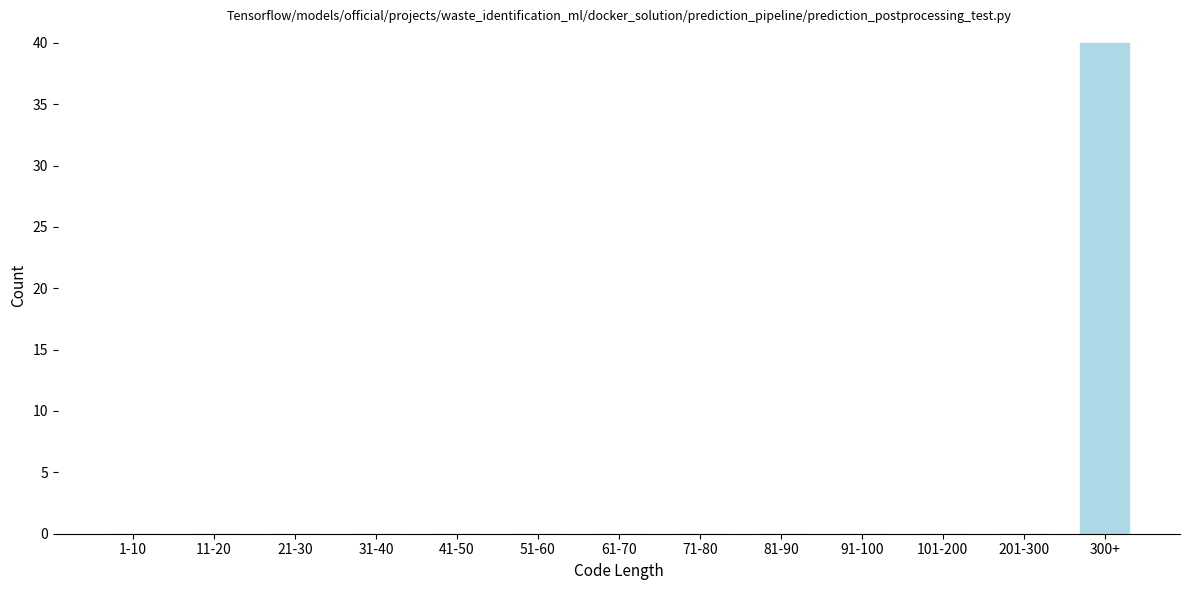

Reading right to left, transcribe all the data shown in this chart.

300+=40	201-300=0	101-200=0	91-100=0	81-90=0	71-80=0	61-70=0	51-60=0	41-50=0	31-40=0	21-30=0	11-20=0	1-10=0